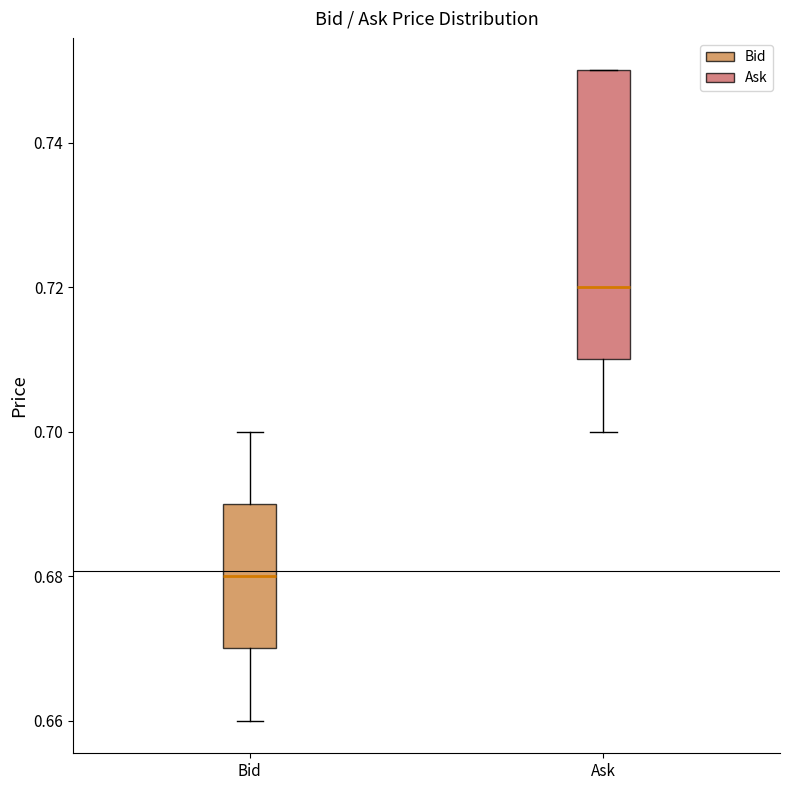

Reading left to right, read every box against the y-axis: the position of its median line, the range the box covers, and the ends of its whiskers. The values are not printed on the chart, so give them approximately, as read against the axis.

Bid: median 0.68, box 0.67 to 0.69, whiskers 0.66 to 0.70
Ask: median 0.72, box 0.71 to 0.75, whiskers 0.70 to 0.75